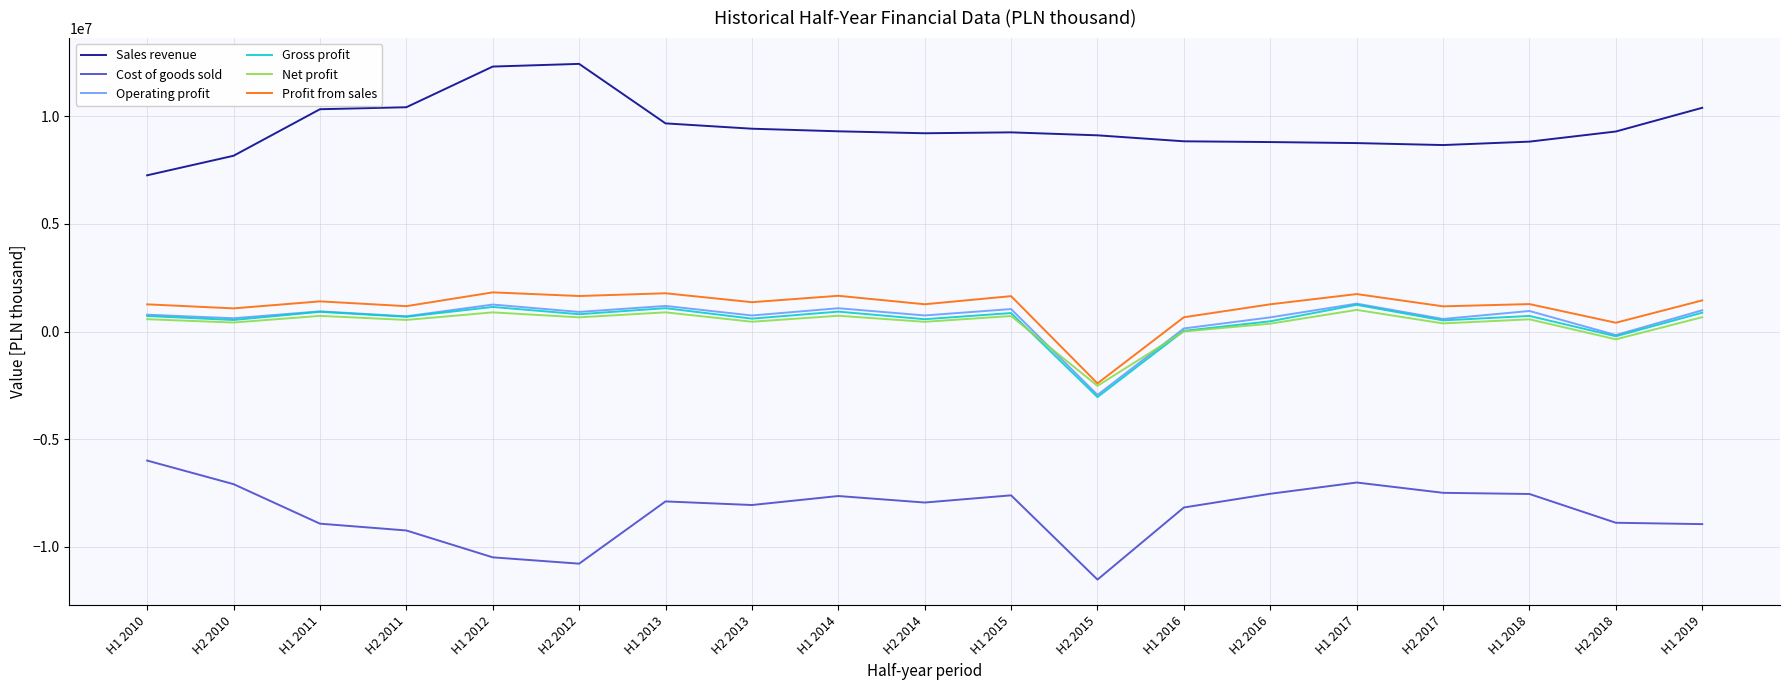

Does the chart display data point markers on the line(s)?

No